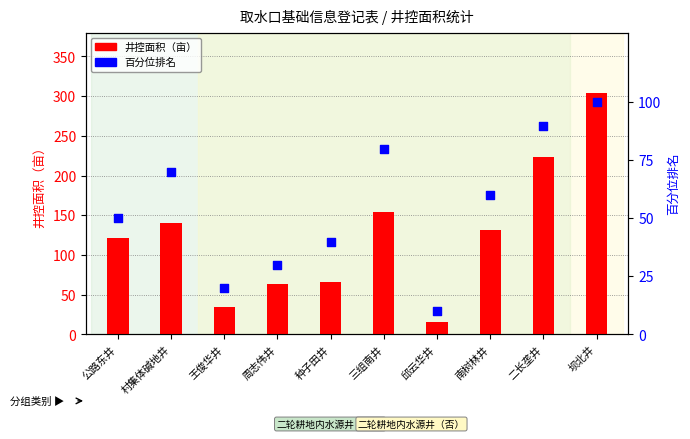

Which series reaches the minimum Y coordinate?

百分位排名